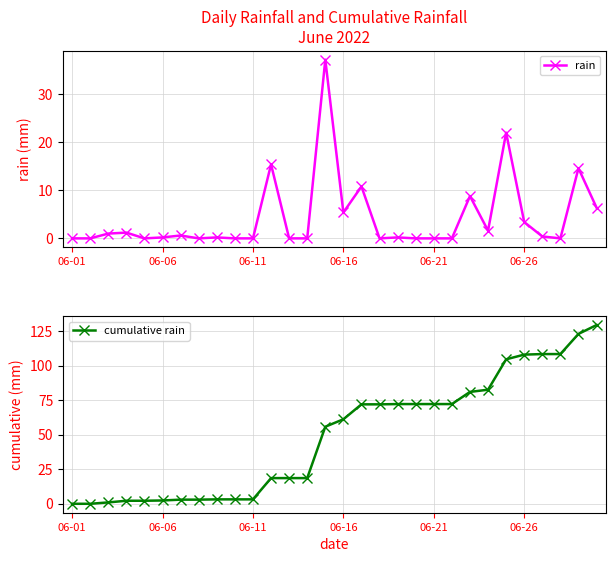

What are all the series names shown in the legend?

rain, cumulative rain